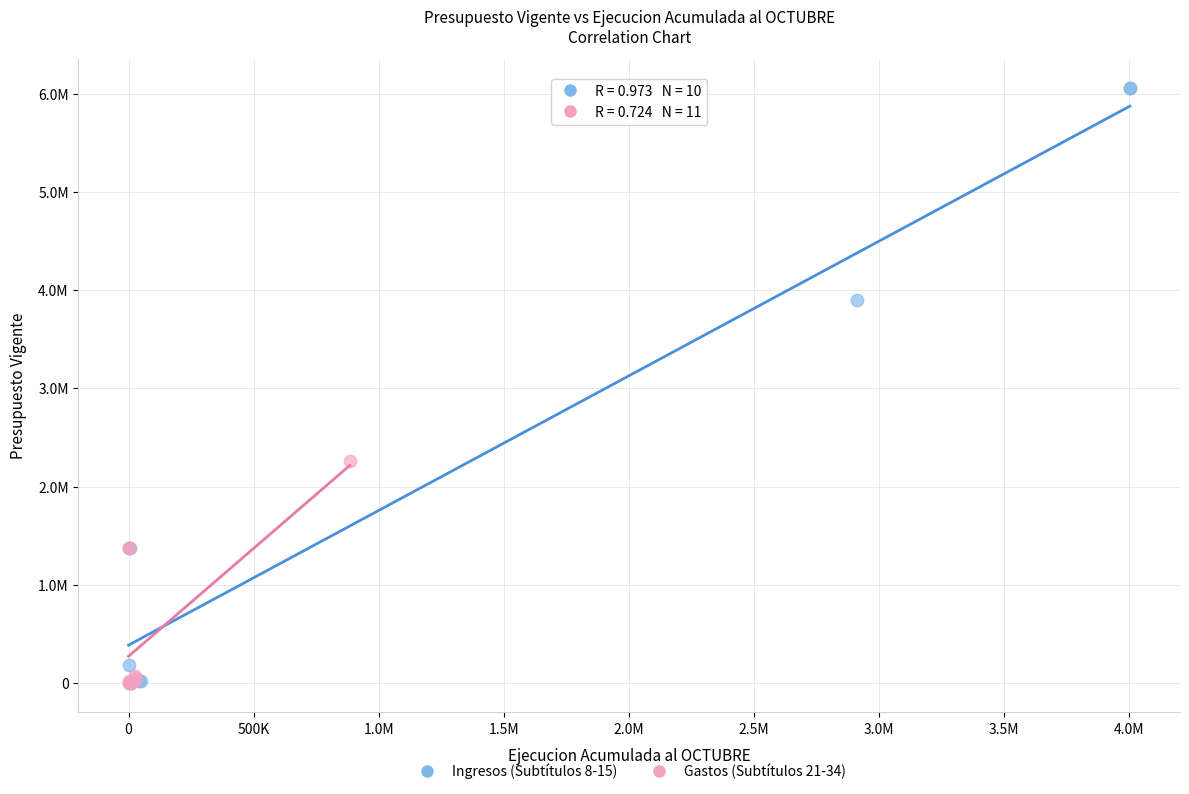

Which series has the largest Y range (max minus min)?

Ingresos (Subtítulos 8-15)